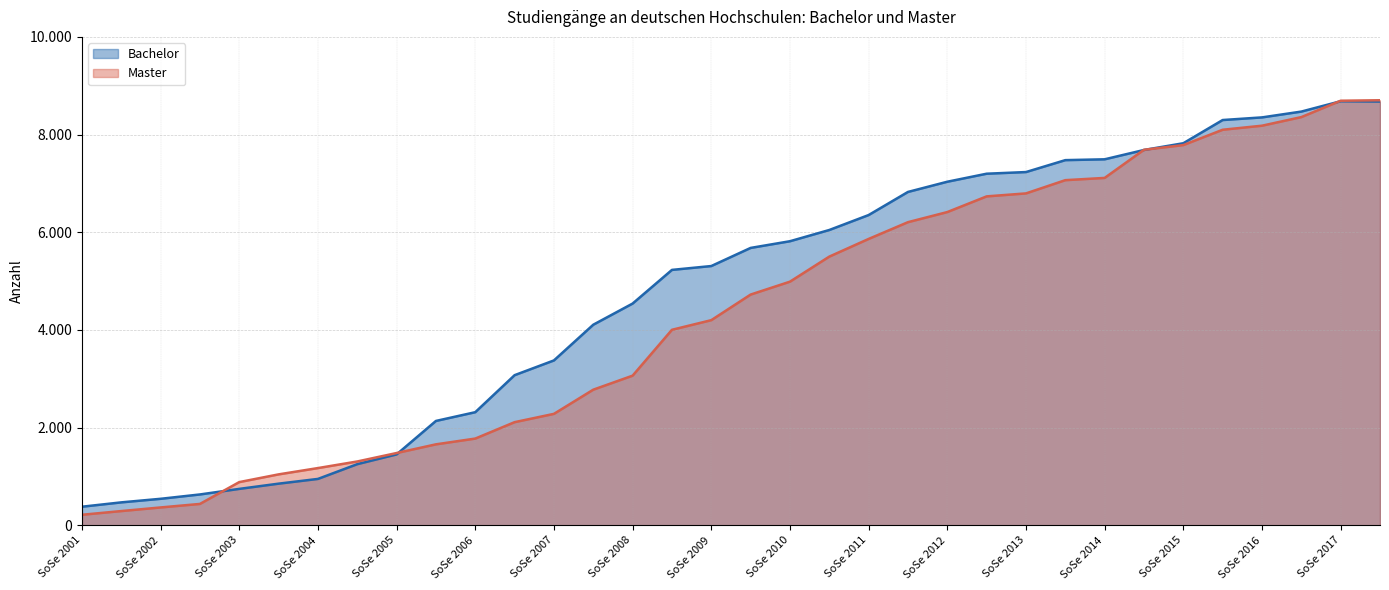

What is the lowest value of the Bachelor series?

382